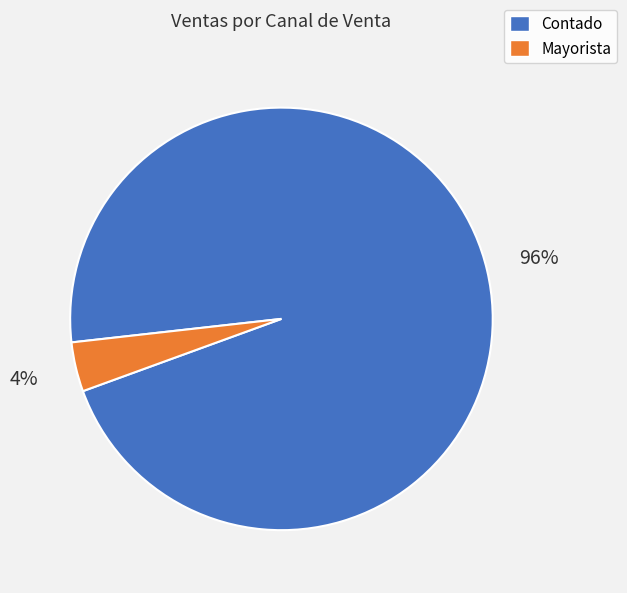

Combined, do Mayorista and Contado account for over 50%?

Yes